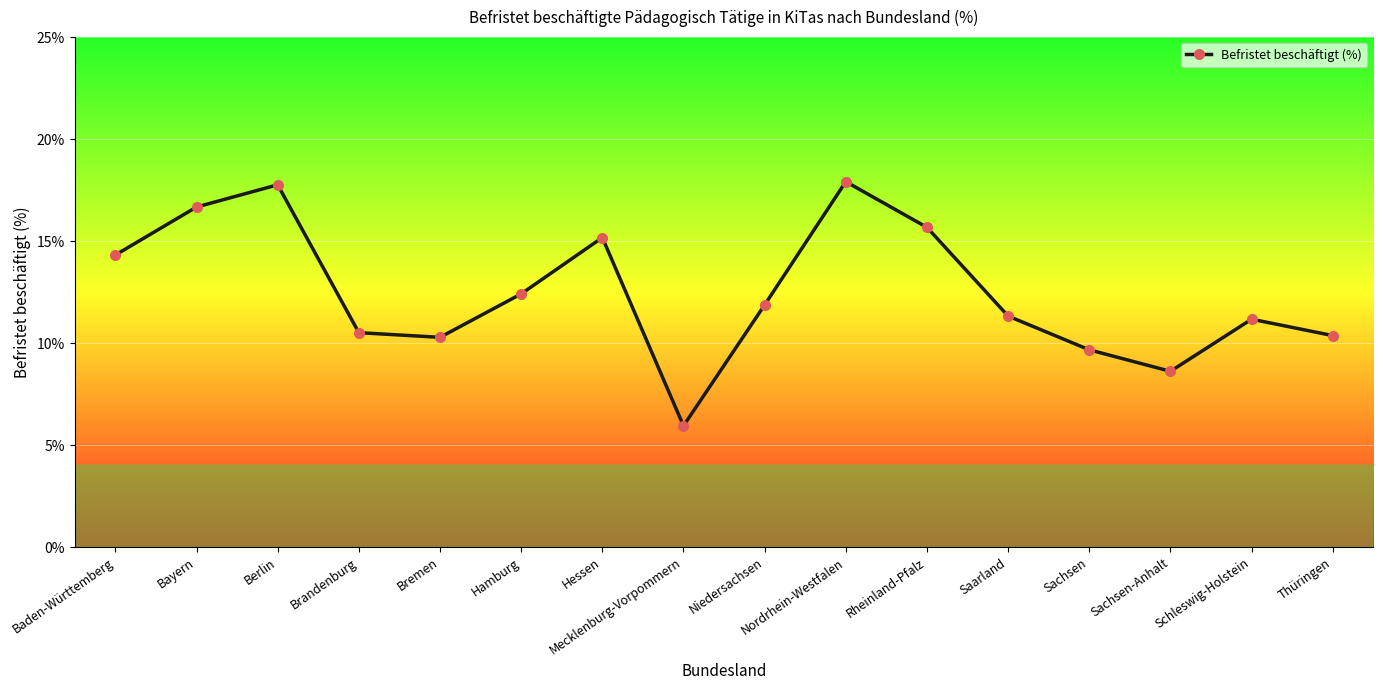

What is the maximum value shown in the chart?

17.9